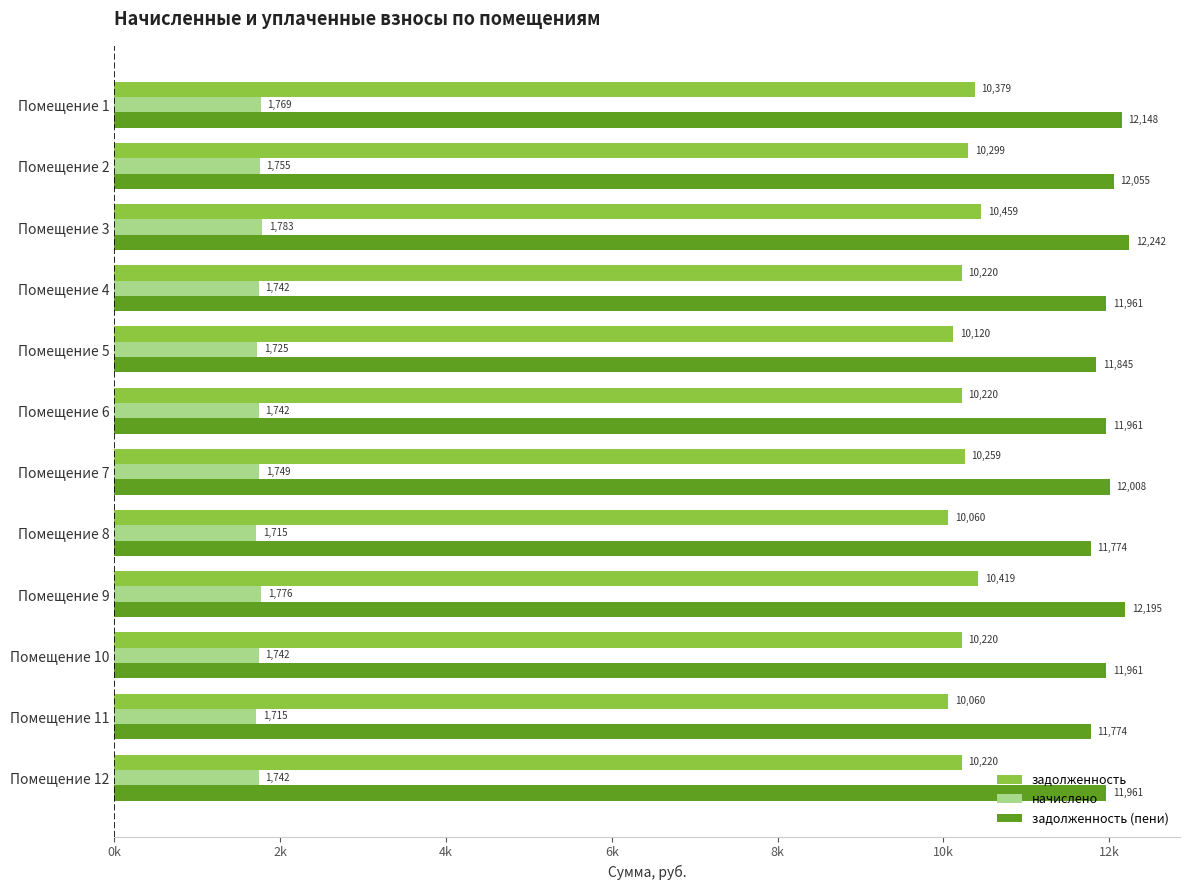

Rank the series by their maximum value, from highest to lowest.

задолженность (пени), задолженность, начислено